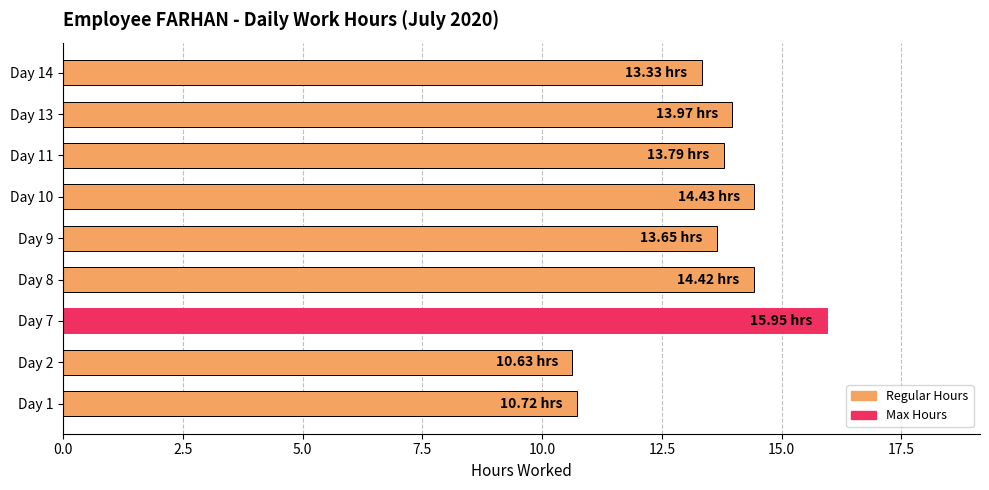

Between Day 14 and Day 8, which is larger?

Day 8